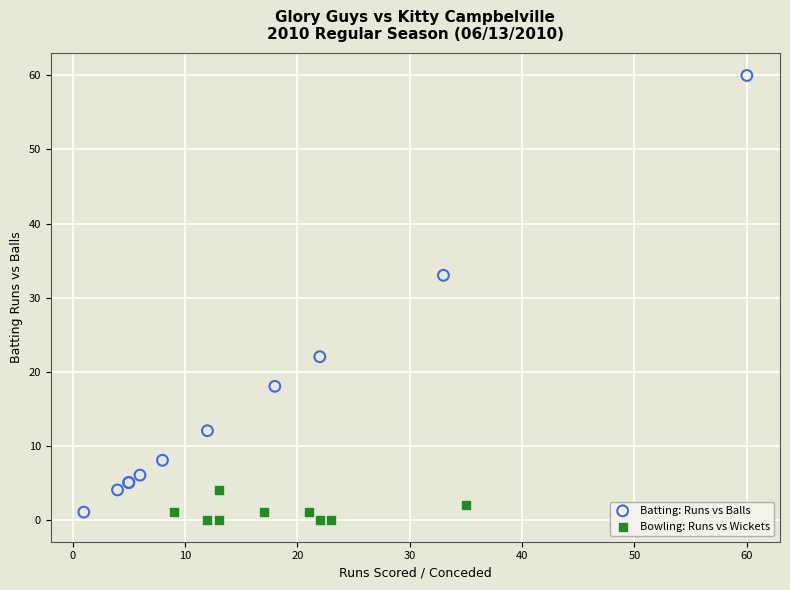

Which series has the largest Y range (max minus min)?

Batting: Runs vs Balls